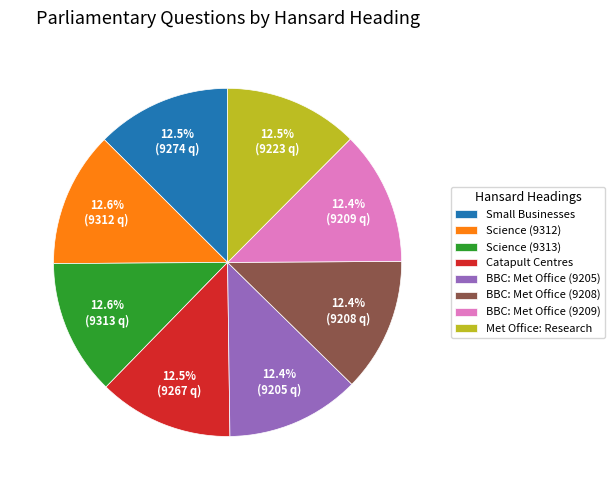

What percentage is NOT represented by Catapult Centres?

87.5%